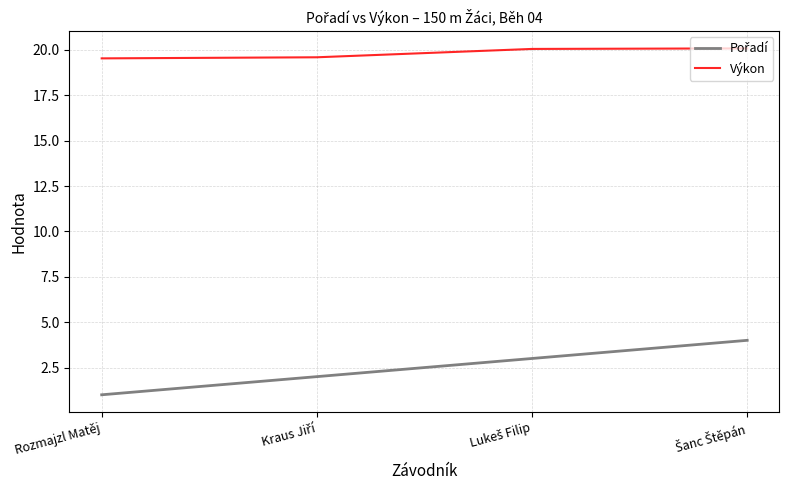

What position from the left is Rozmajzl Matěj?

1